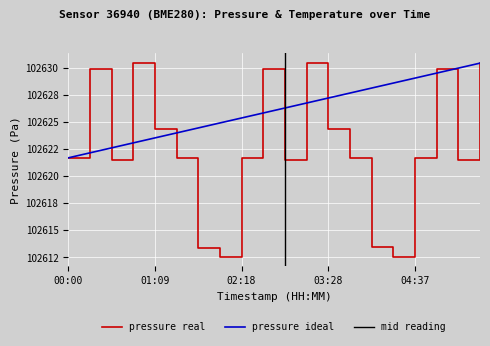

Reading left to right, what are all the values shown in this chart?

00:00=102621.7	00:17=102629.9	00:34=102621.5	00:51=102630.4	01:09=102624.4	01:26=102621.7	01:44=102613.4	02:01=102612.6	02:18=102621.7	02:36=102629.9	02:53=102621.5	03:10=102630.4	03:28=102624.4	03:45=102621.7	04:02=102613.4	04:20=102612.6	04:37=102621.7	04:54=102629.9	05:12=102621.5	05:29=102630.4